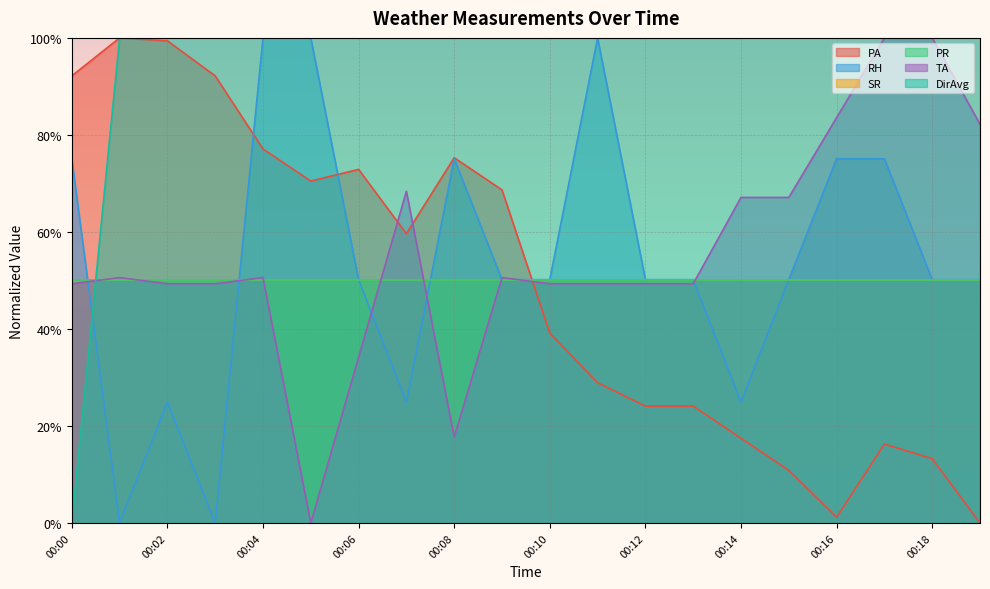

What is the value of the TA point at the 19th from the left?

100.0